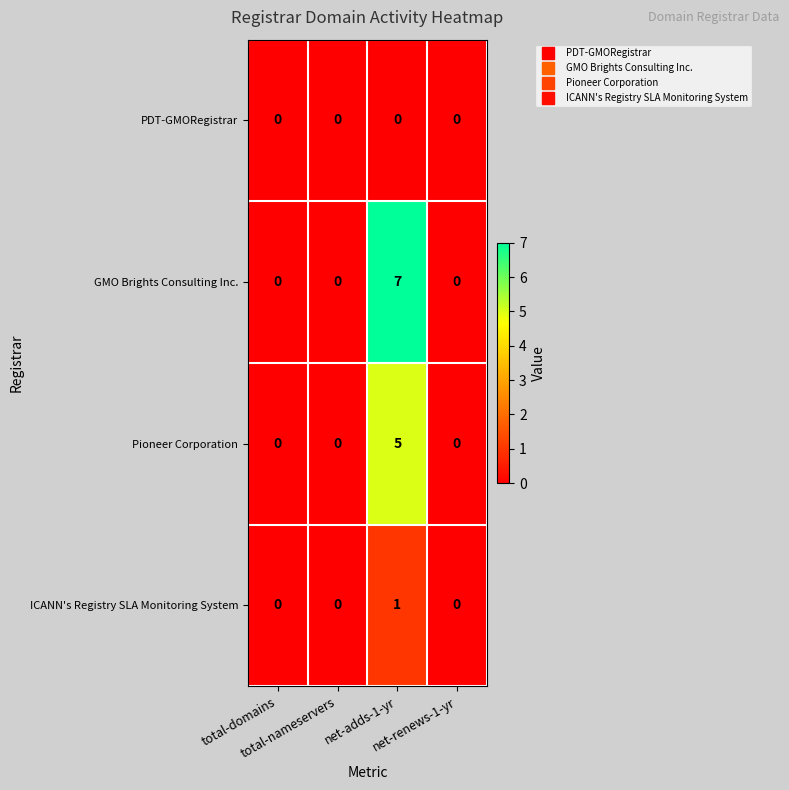

Which series has the largest total across all categories?

GMO Brights Consulting Inc.